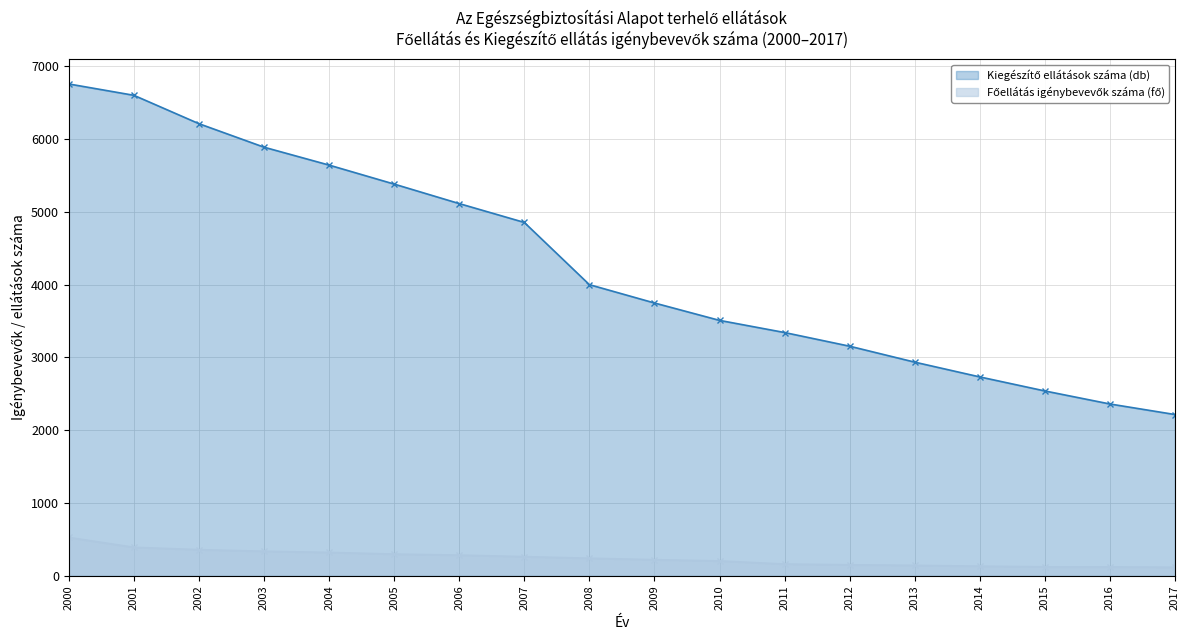

What is the spread (max minus min) of values at 2008?

3760.0